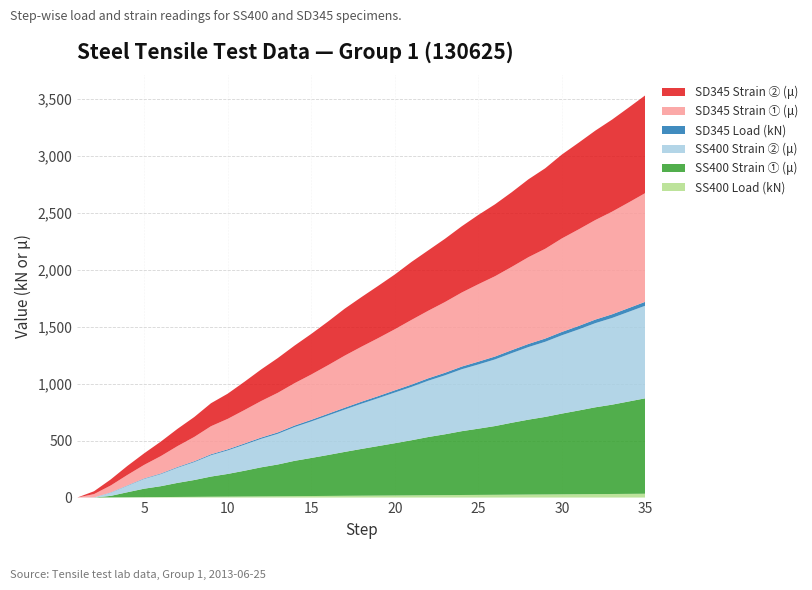

Reading right to left, list all the values displayed in this chart.

SS400 Load (kN): 35=33.5	34=32.4	33=31.4	32=30.5	31=29.4	30=28.4	29=27.3	28=26.4	27=25.3	26=24.2	25=23.4	24=22.5	23=21.4	22=20.5	21=19.4	20=18.3	19=17.4	18=16.4	17=15.4	16=14.4	15=13.4	14=12.3	13=11.2	12=10.4	11=9.4	10=8.4	9=7.5	8=6.3	7=5.3	6=4.2	5=3.4	4=2.3	3=1.2	2=0.0	1=0.0
SS400 Strain ① (μ): 35=838.6	34=811.6	33=784.5	32=762.3	31=735.3	30=709.2	29=681.2	28=658.0	27=631.9	26=603.9	25=581.6	24=560.4	23=534.3	22=511.1	21=484.1	20=458.9	19=434.8	18=410.6	17=385.5	16=359.4	15=334.3	14=310.1	13=279.2	12=255.1	11=226.1	10=199.0	9=176.8	8=147.8	7=123.7	6=95.7	5=74.4	4=44.4	3=13.5	2=0.0	1=0.0
SS400 Strain ② (μ): 35=813.5	34=787.4	33=761.4	32=739.1	31=712.1	30=687.9	29=659.9	28=637.7	27=611.6	26=585.5	25=564.3	24=544.0	23=517.9	22=494.7	21=468.6	20=445.4	19=420.3	18=397.1	17=372.0	16=346.9	15=320.8	14=296.6	13=269.6	12=250.2	11=229.0	10=206.8	9=187.4	8=157.5	7=133.3	6=106.3	5=86.0	4=57.0	3=28.0	2=0.0	1=0.0
SD345 Load (kN): 35=34.4	34=33.4	33=32.4	32=31.5	31=30.5	30=29.5	29=28.3	28=27.5	27=26.3	26=25.4	25=24.5	24=23.4	23=22.4	22=21.3	21=20.5	20=19.3	19=18.4	18=17.4	17=16.4	16=15.3	15=14.3	14=13.3	13=12.3	12=11.3	11=10.3	10=9.3	9=8.4	8=7.3	7=6.2	6=5.4	5=4.3	4=3.2	3=2.2	2=1.2	1=-0.0
SD345 Strain ① (μ): 35=955.6	34=927.5	33=901.4	32=874.4	31=848.3	30=821.3	29=788.4	28=762.3	27=731.4	26=705.3	25=680.2	24=650.2	23=621.3	22=593.2	21=568.1	20=536.2	19=509.2	18=483.1	17=457.0	16=426.1	15=398.1	14=372.0	13=347.8	12=320.8	11=293.7	10=267.6	9=246.4	8=213.5	7=183.6	6=152.7	5=118.8	4=91.8	3=60.9	2=29.0	1=0.0
SD345 Strain ② (μ): 35=858.9	34=833.8	33=808.7	32=785.5	31=761.4	30=737.2	29=707.2	28=684.1	27=656.0	26=631.9	25=608.7	24=581.6	23=555.6	22=530.4	21=509.2	20=481.2	19=458.9	18=435.7	17=412.6	16=383.6	15=356.5	14=330.4	13=305.3	12=277.3	11=248.3	10=221.3	9=201.9	8=174.9	7=151.7	6=127.5	5=101.4	4=79.2	3=53.1	2=25.1	1=0.0